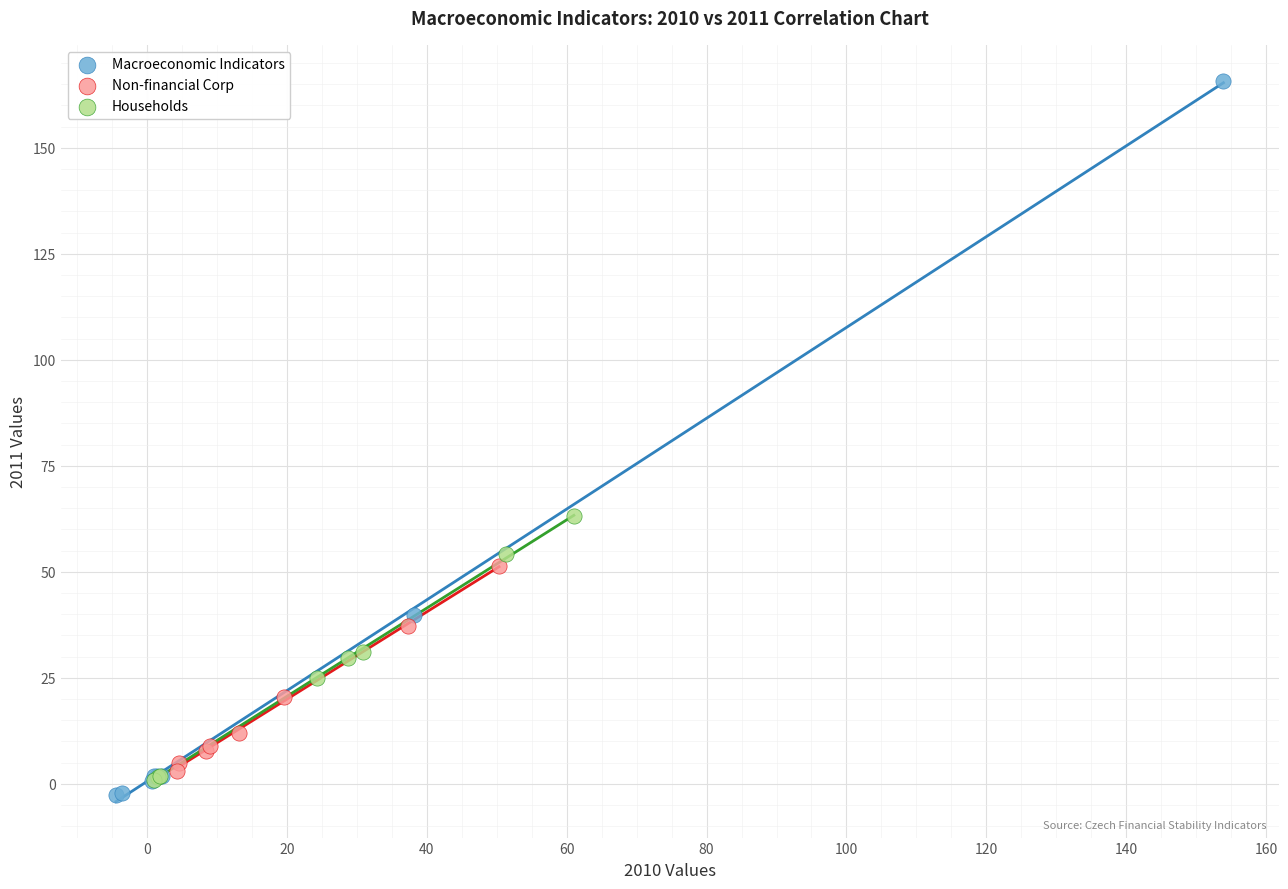

Which series contains the lowest Y value?

Macroeconomic Indicators